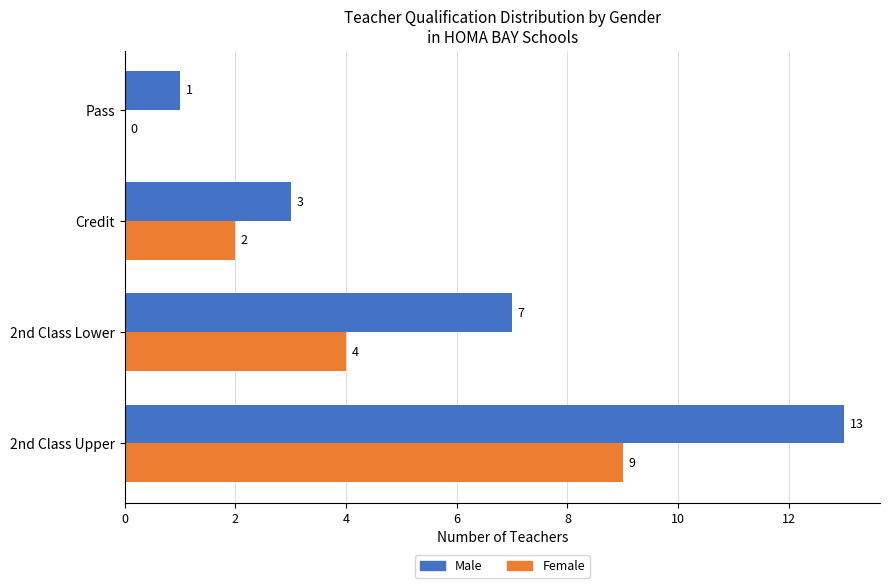

Which series has the largest total across all categories?

Male